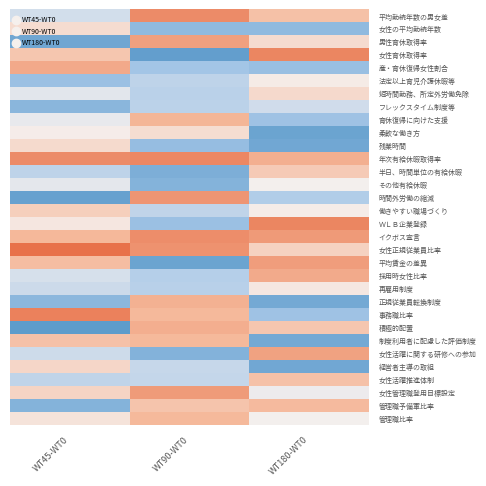

Which category has the highest value across all series?

WT45-WT0